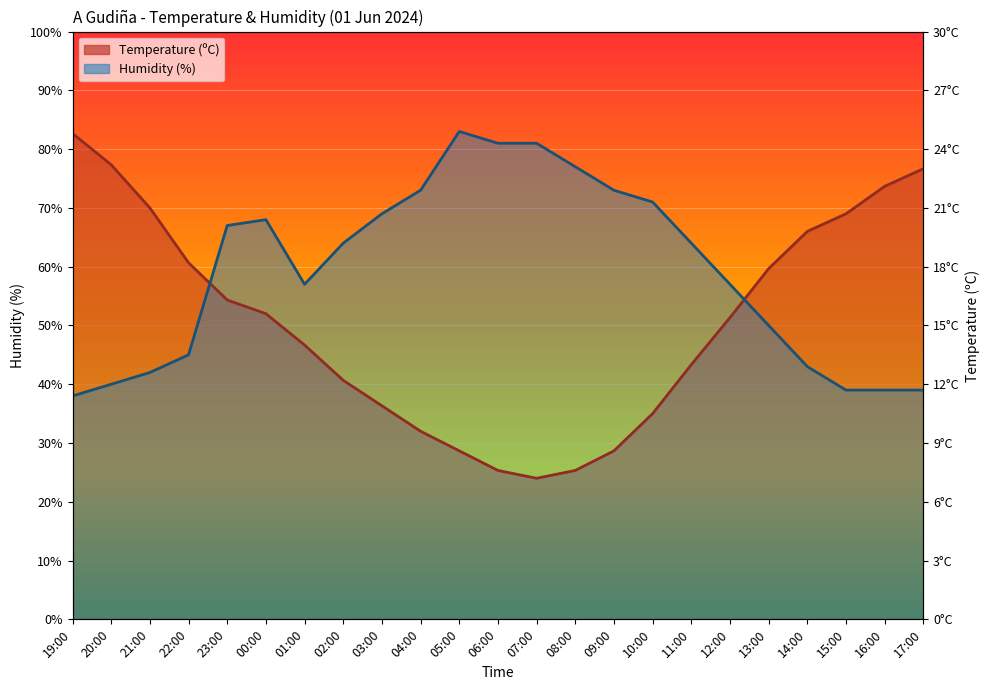

What are all the series names shown in the legend?

Temperature (ºC), Humidity (%)